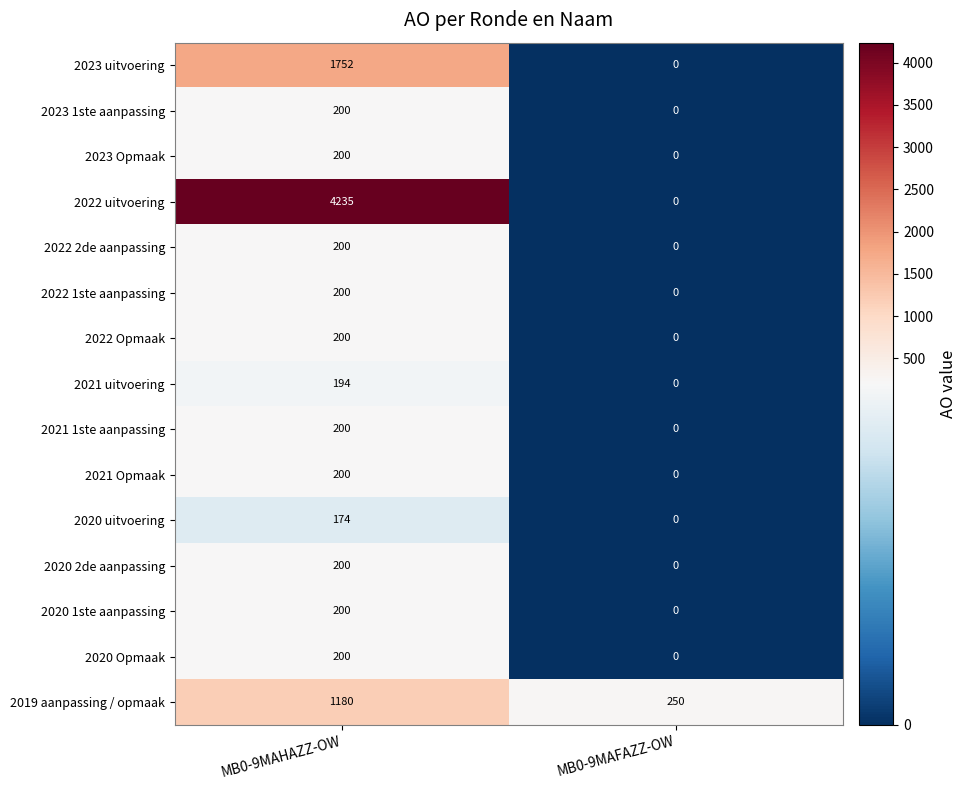

What is the difference between the highest and lowest values at MB0-9MAFAZZ-OW?

250